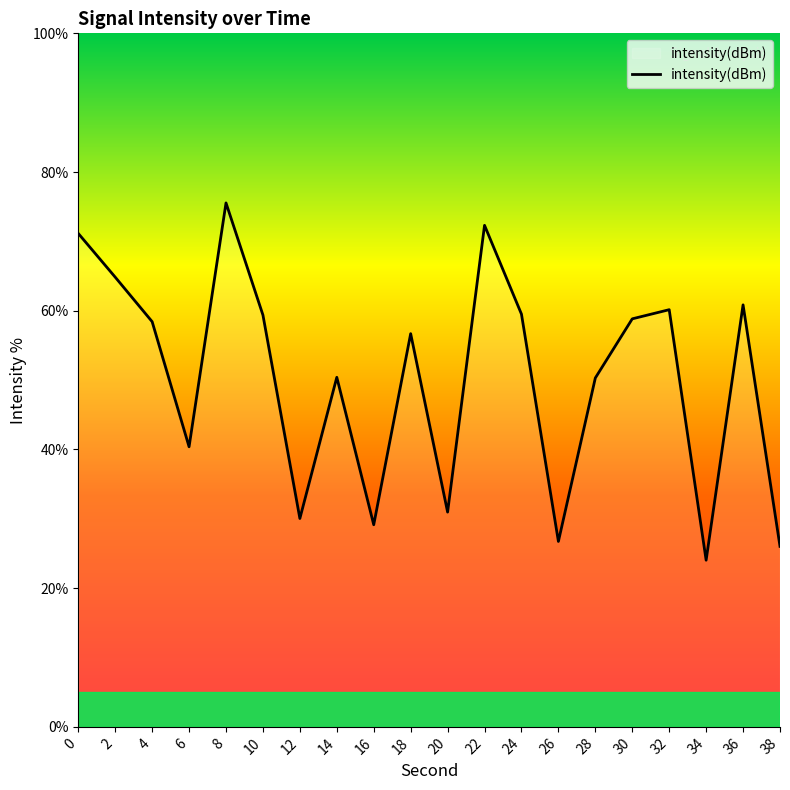

Which category has the lowest value across all series?

34